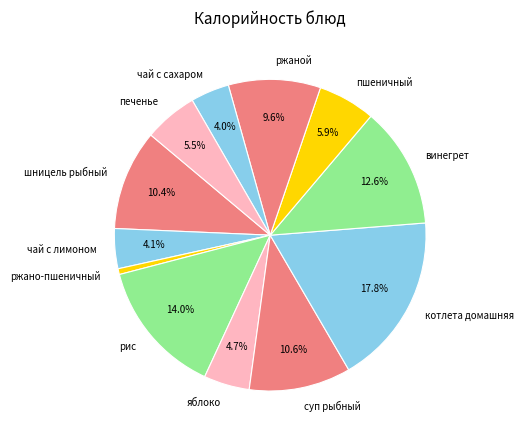

Is there a majority slice in this chart?

No